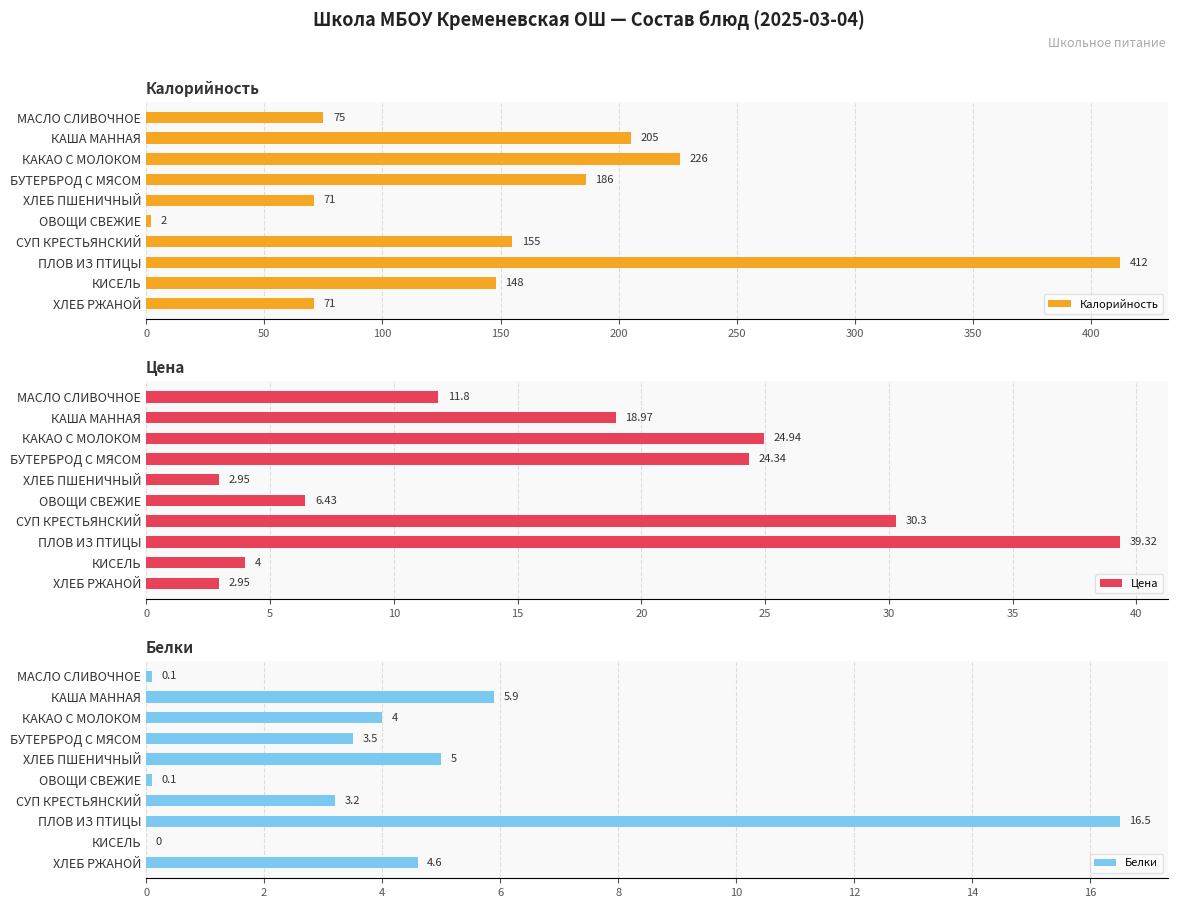

What is the difference between the maximum and second lowest values in the Калорийность series?

341